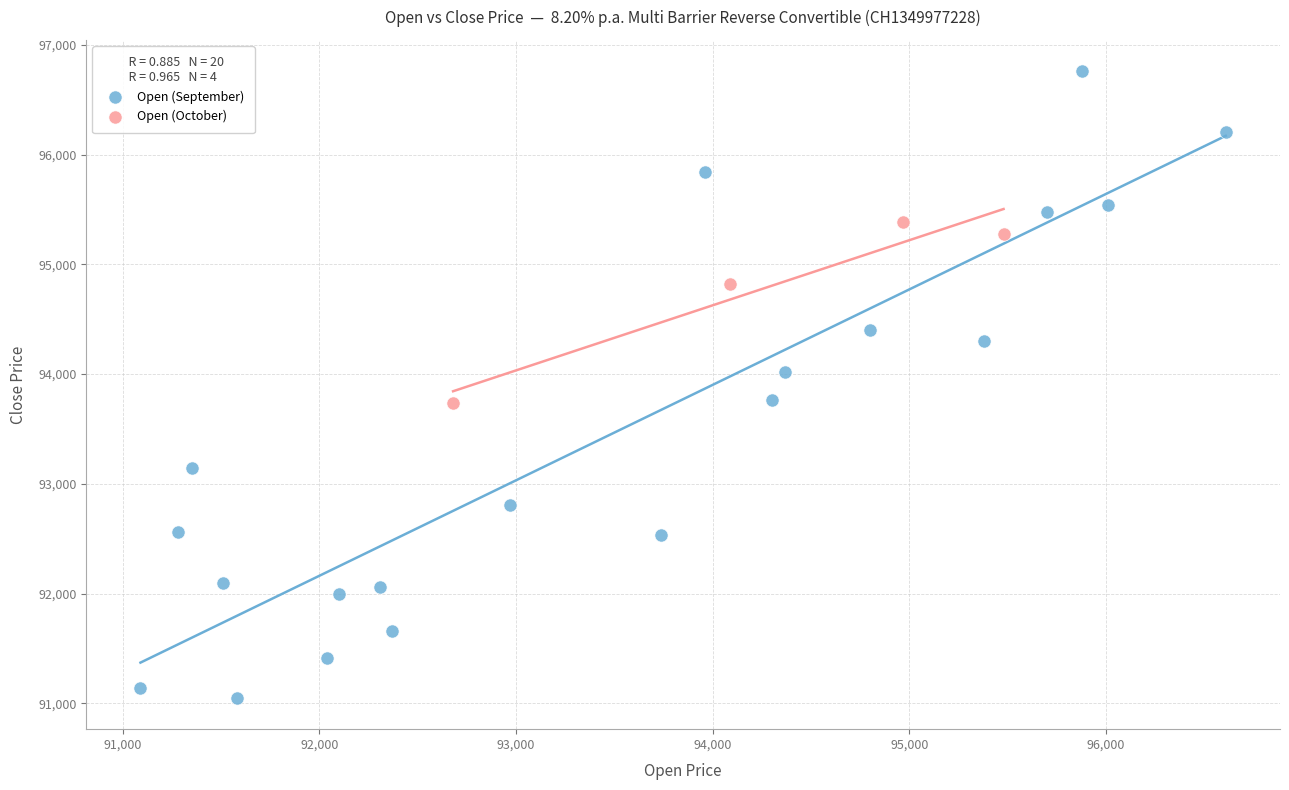

Which series reaches the maximum Y coordinate?

Open (September)